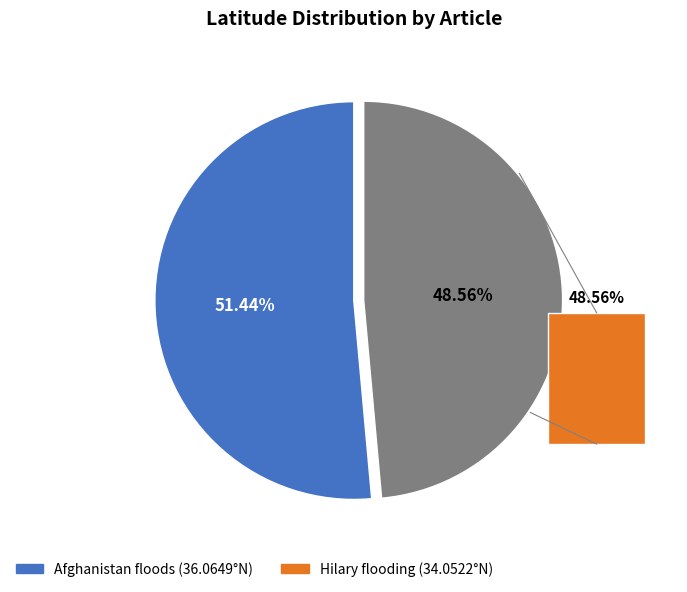

To the nearest percent, what percentage of the pie is Hilary flooding (ID: C5341C16)?

49%